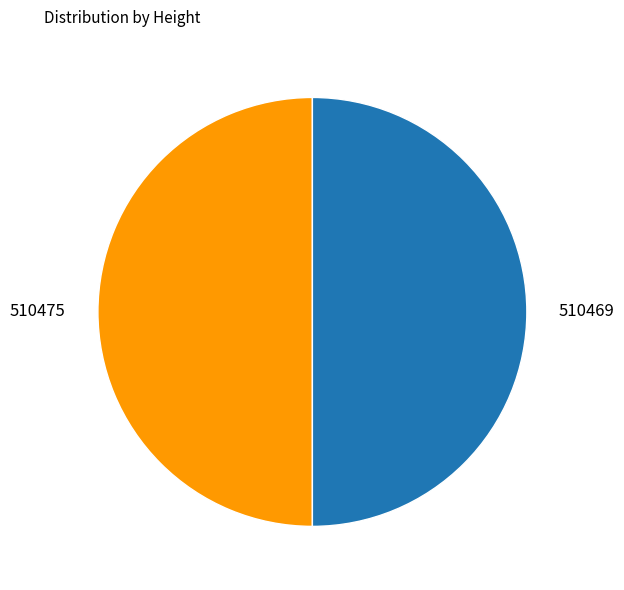

Combined, do 510469 and 510475 account for over 50%?

Yes